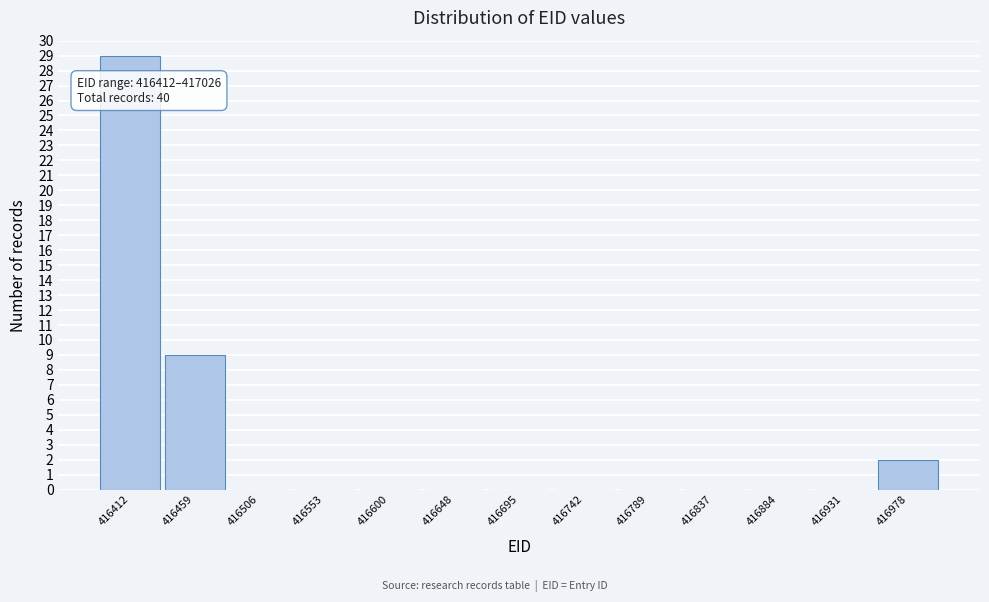

Reading right to left, what are all the values shown in this chart?

416978=2	416931=0	416884=0	416837=0	416789=0	416742=0	416695=0	416648=0	416600=0	416553=0	416506=0	416459=9	416412=29